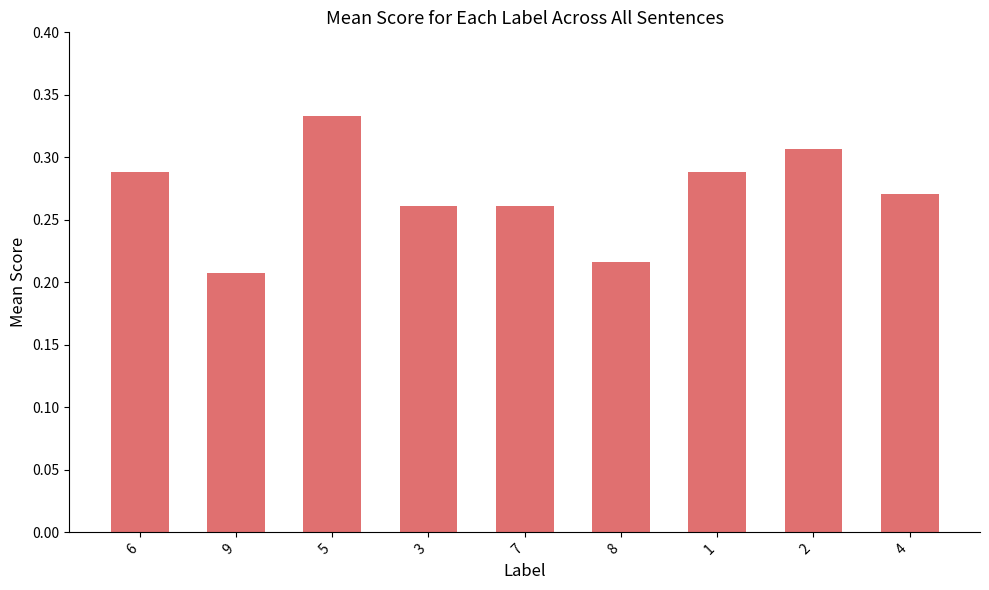

Are the bars grouped side by side (vs. stacked)?

No